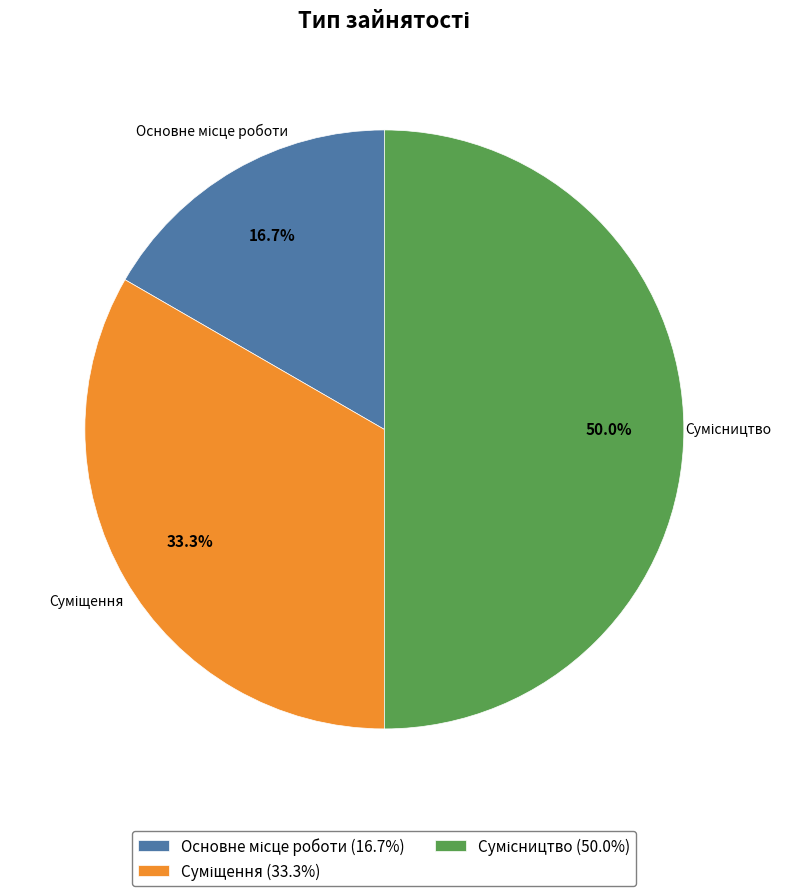

Rank the categories by value from lowest to highest.

Основне місце роботи, Суміщення, Сумісництво